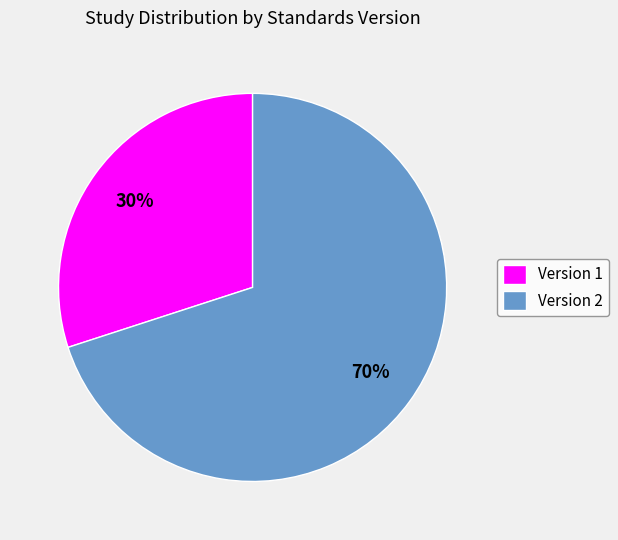

What percentage is the Version 2 slice, to the nearest percent?

70%